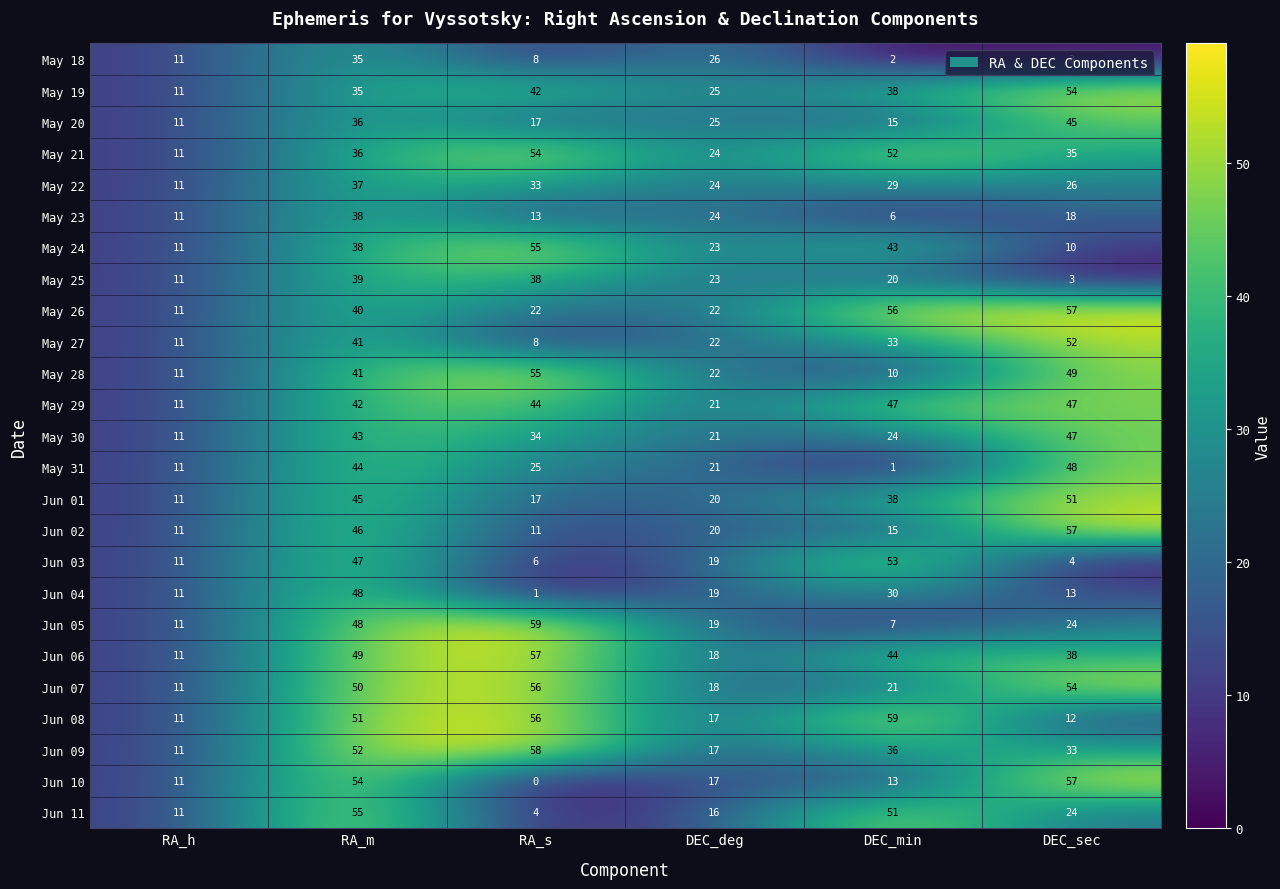

Between RA_h and RA_s, which series saw the biggest shift?

Jun 05